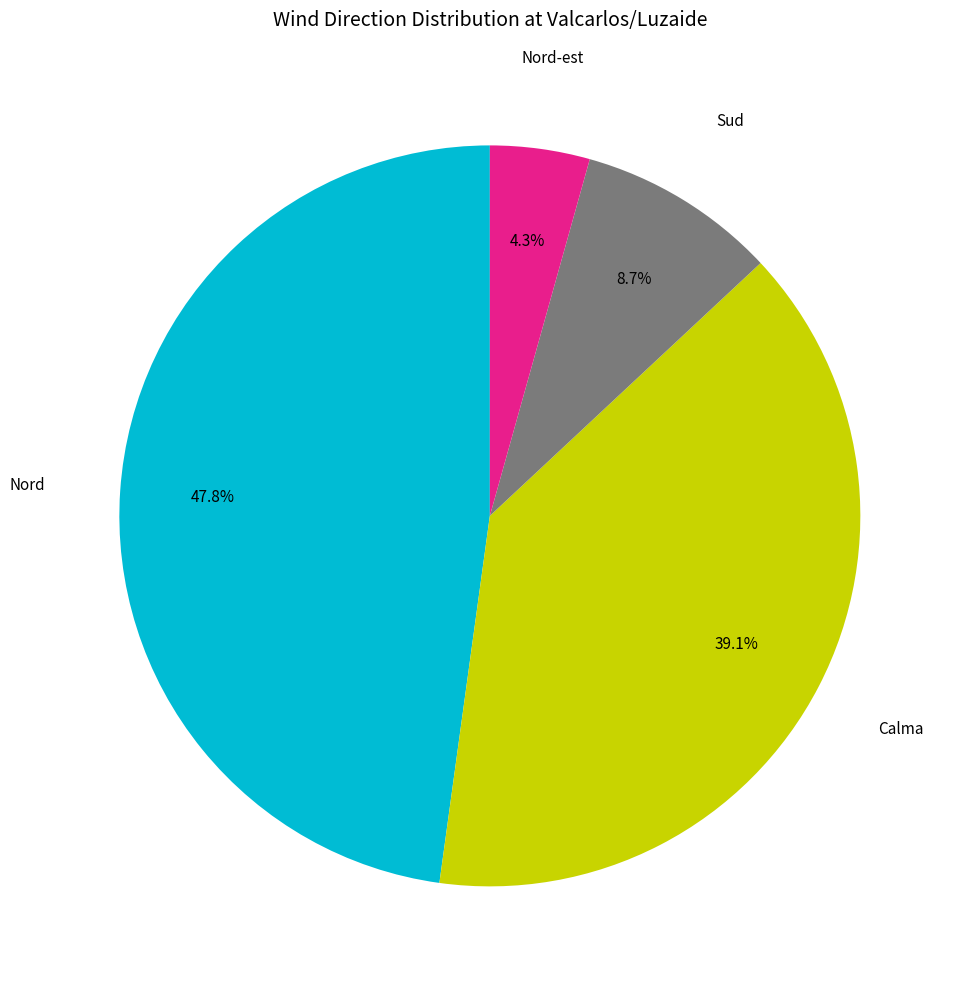

Is there any slice that represents more than half of the pie?

No